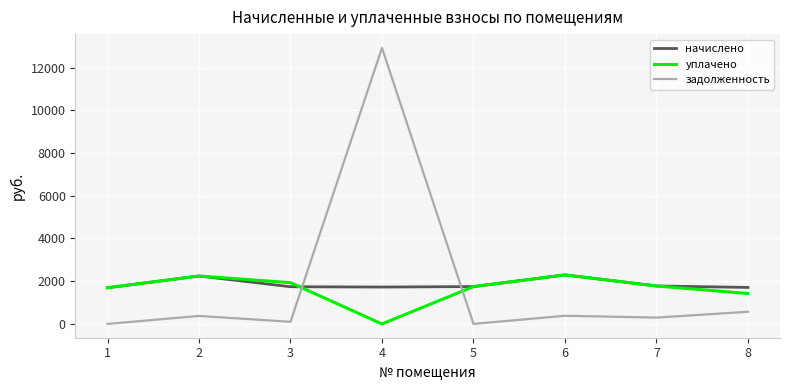

How many times do задолженность and начислено cross each other?

2